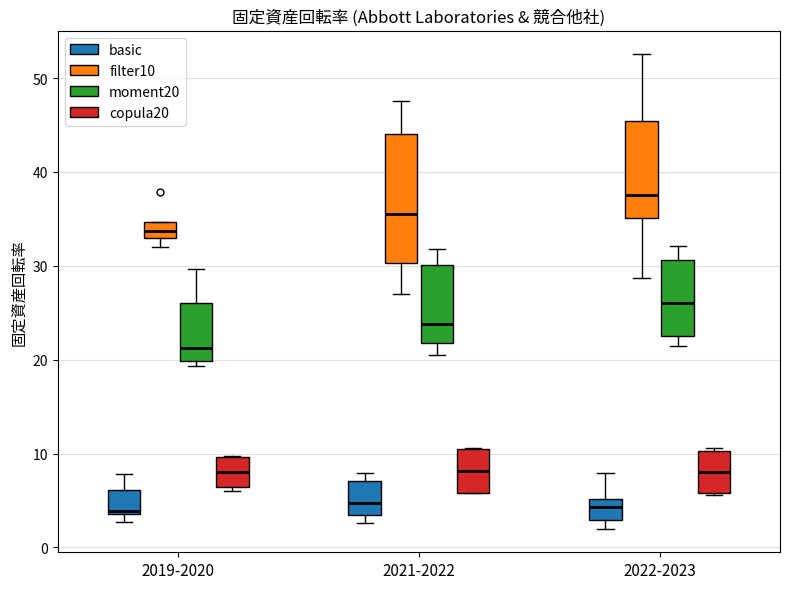

Reading left to right, transcribe this box plot: for each box, give where its median line is, the range the box spans, and where its two whiskers end, as read against the y-axis. The values are not printed on the chart, so give them approximately, as read against the axis.

2019-2020 (basic): median 4 (just above the box's lower edge), box 4 to 6, whiskers 3 to 8
2019-2020 (filter10): median 34, box 33 to 35, whiskers 32 to 35
2019-2020 (moment20): median 21, box 20 to 26, whiskers 19 to 30
2019-2020 (copula20): median 8, box 6 to 10, whiskers 6 (just below the box's lower edge) to 10
2021-2022 (basic): median 5, box 3 to 7, whiskers 3 (just below the box's lower edge) to 8
2021-2022 (filter10): median 36, box 30 to 44, whiskers 27 to 48
2021-2022 (moment20): median 24, box 22 to 30, whiskers 21 to 32
2021-2022 (copula20): median 8, box 6 to 10, whiskers 6 to 11
2022-2023 (basic): median 4, box 3 to 5, whiskers 2 to 8
2022-2023 (filter10): median 38, box 35 to 45, whiskers 29 to 53
2022-2023 (moment20): median 26, box 23 to 31, whiskers 21 to 32
2022-2023 (copula20): median 8, box 6 to 10, whiskers 6 to 11